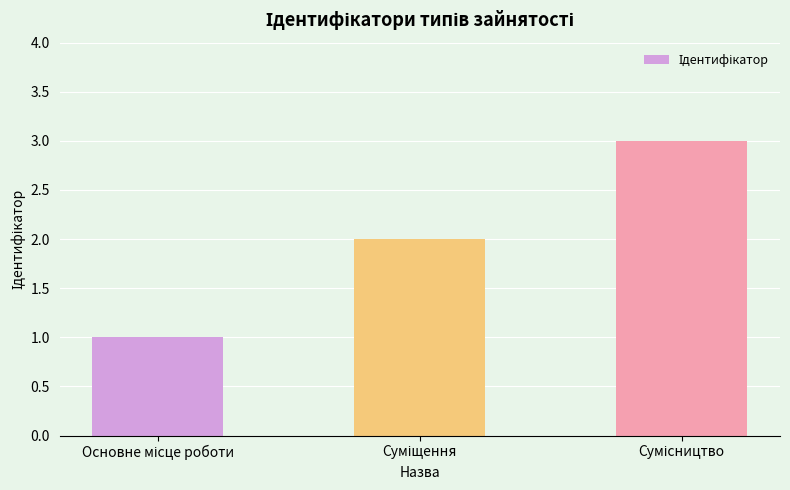

Are the bars horizontal?

No